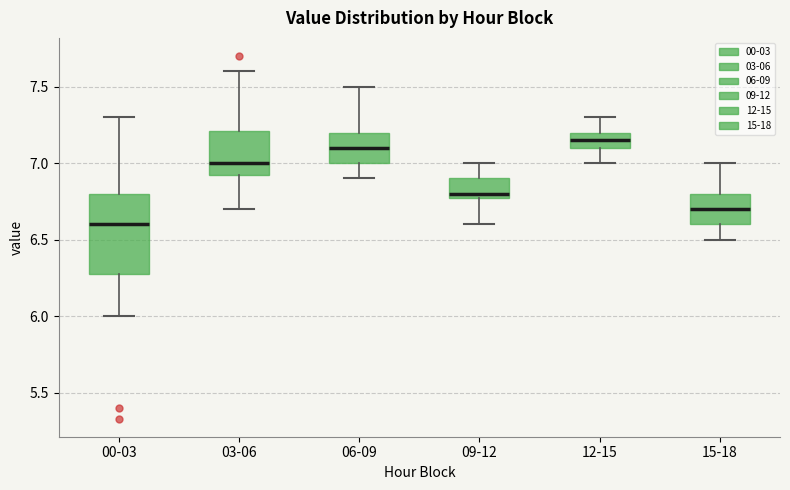

Comparing the boxes themselves (not the whiskers), which one is the tallest?

00-03